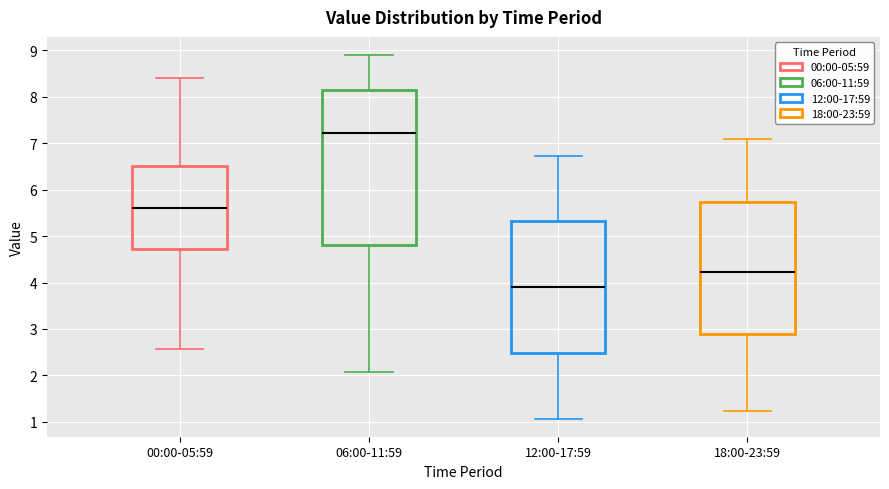

Which box is the tallest, from its lower edge to its upper edge?

06:00-11:59